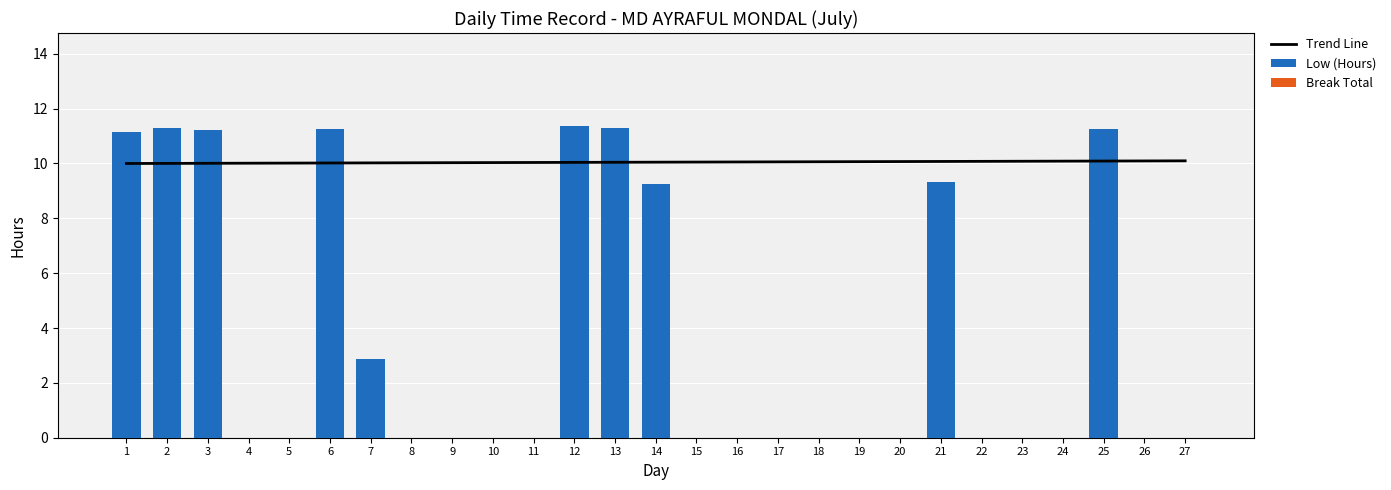

List the labels in order of value, largest first.

12, 13, 2, 25, 6, 3, 1, 21, 14, 7, 4, 5, 8, 9, 10, 11, 15, 16, 17, 18, 19, 20, 22, 23, 24, 26, 27